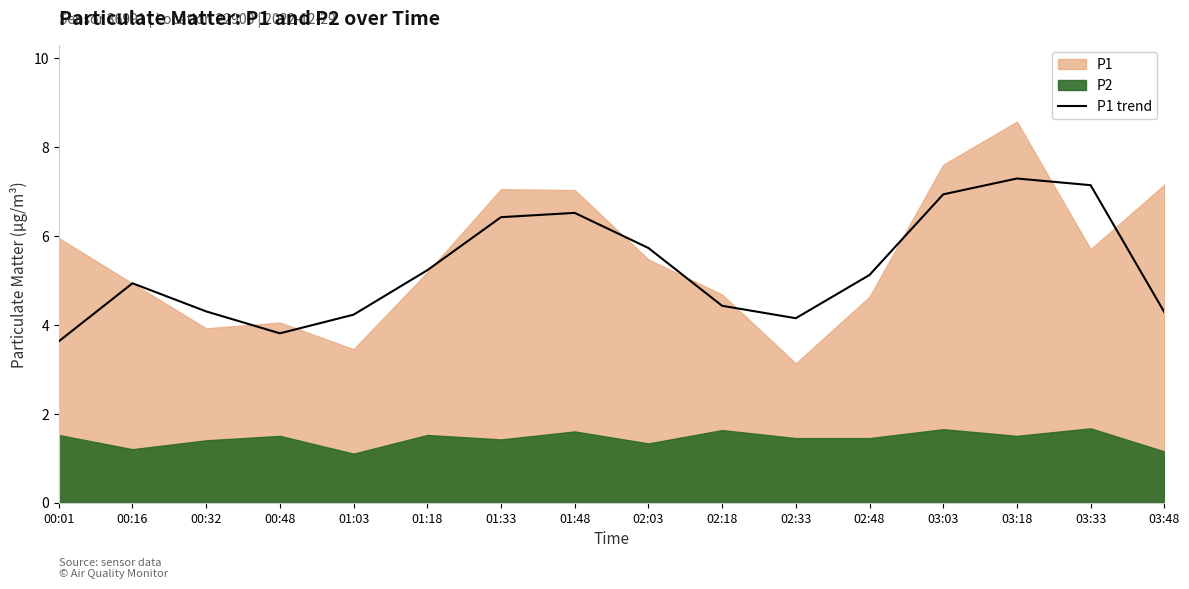

How many interior local peaks (higher than both neighbors) does the data have?

3